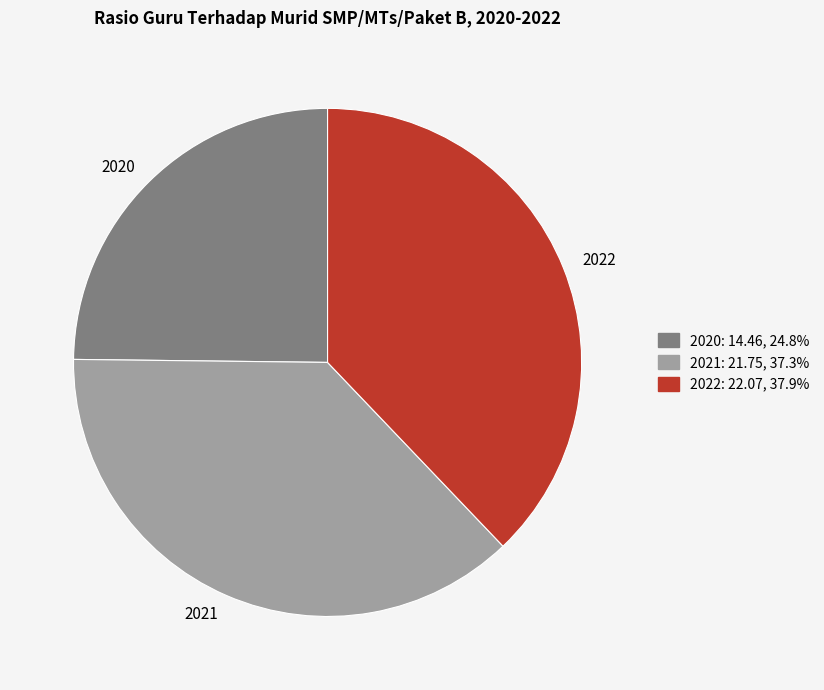

True or false: 2022 accounts for 38% of the total.

True